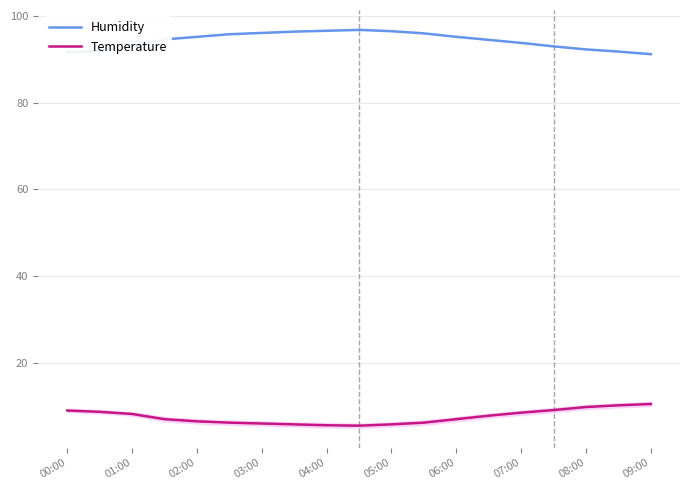

What is the difference between the maximum and minimum values in the Temperature series?

5.0